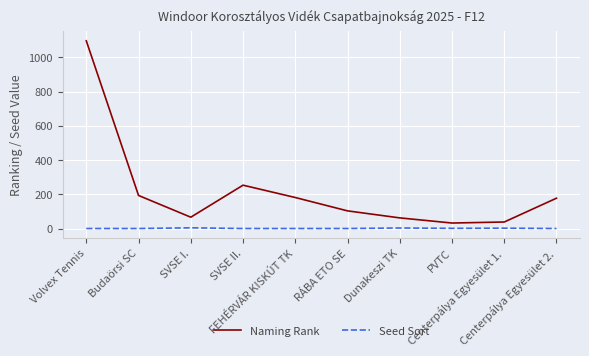

Which series has the largest total across all categories?

Naming Rank